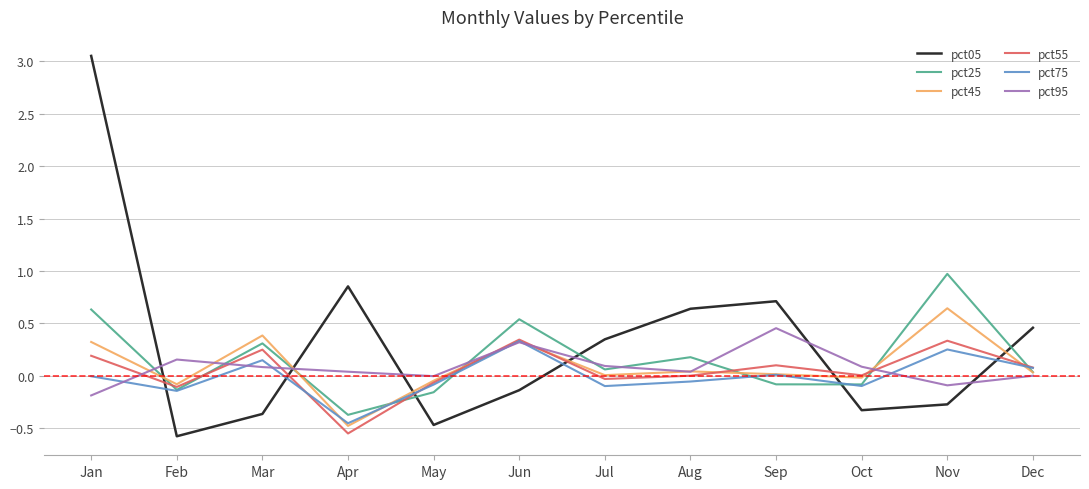

The pct05 series shows -0.1 at May. True or false?

False